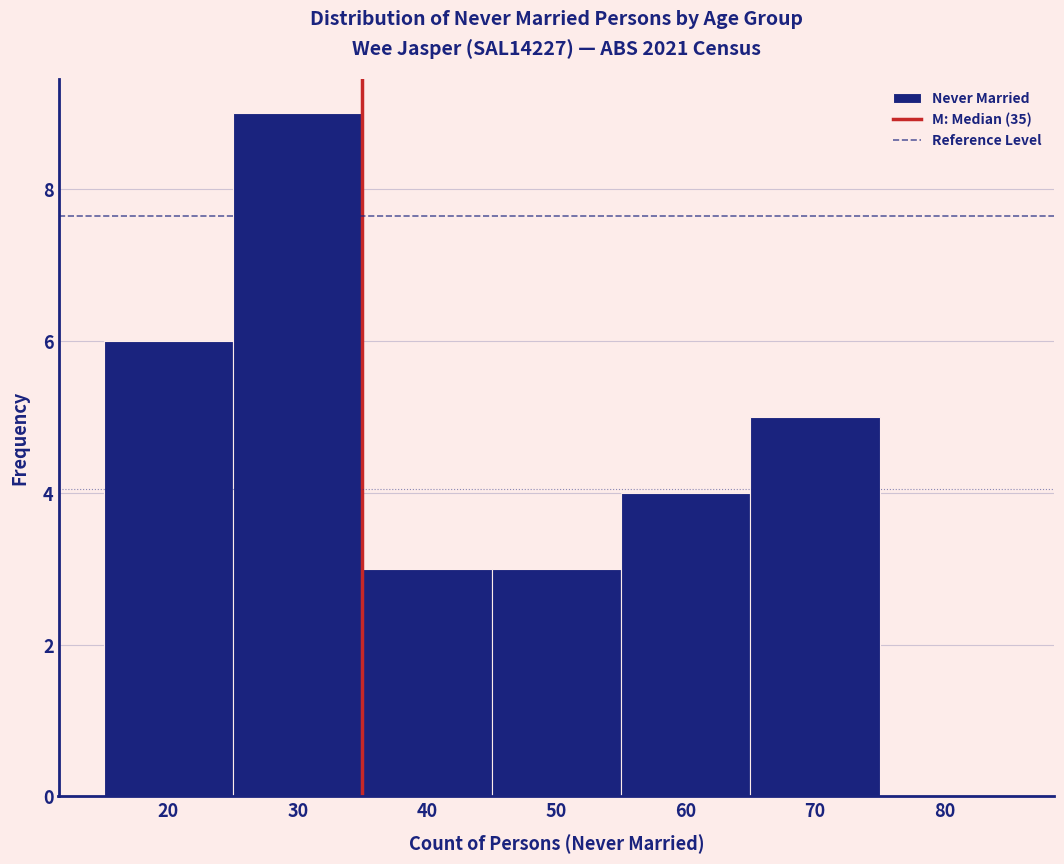

Reading left to right, list every bar in this chart as the range it spans on the x-axis followed by its height. The values are not printed on the chart, so give them approximately, as read against the axis.

15 to 25: 6
25 to 35: 9
35 to 45: 3
45 to 55: 3
55 to 65: 4
65 to 75: 5
75 to 85: 0